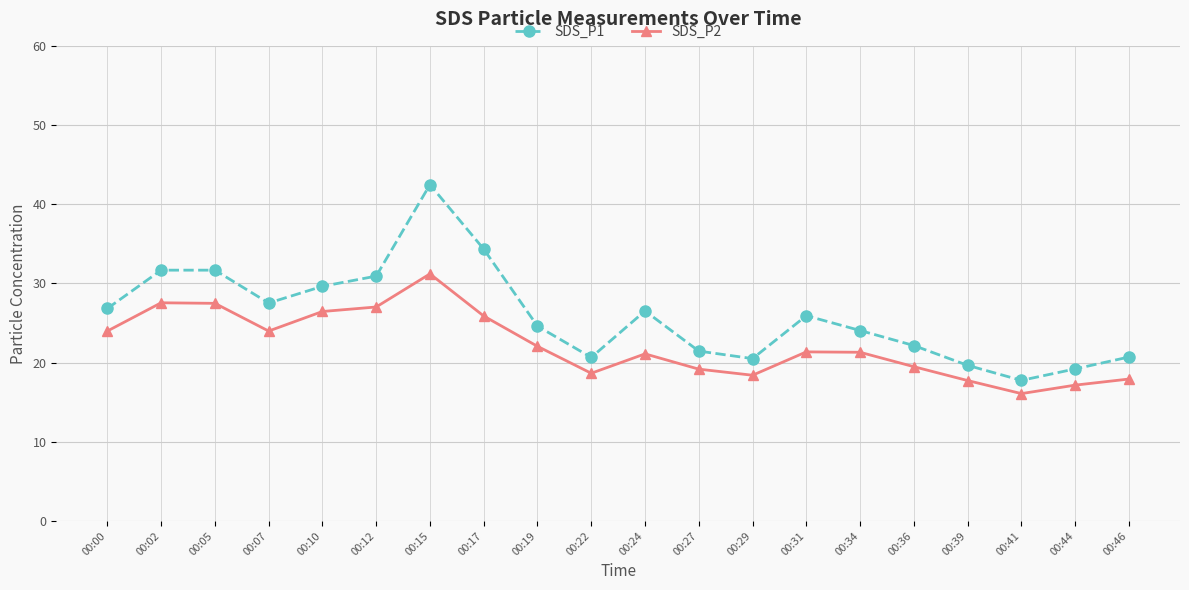

List the series in order of their peak value, highest first.

SDS_P1, SDS_P2